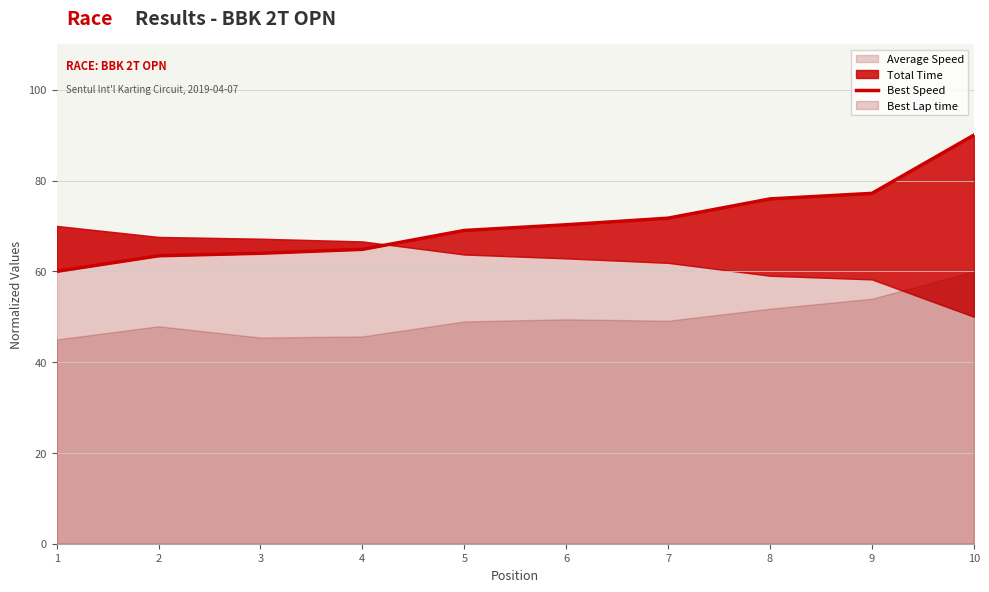

What is the difference between the maximum and minimum values?

30.0